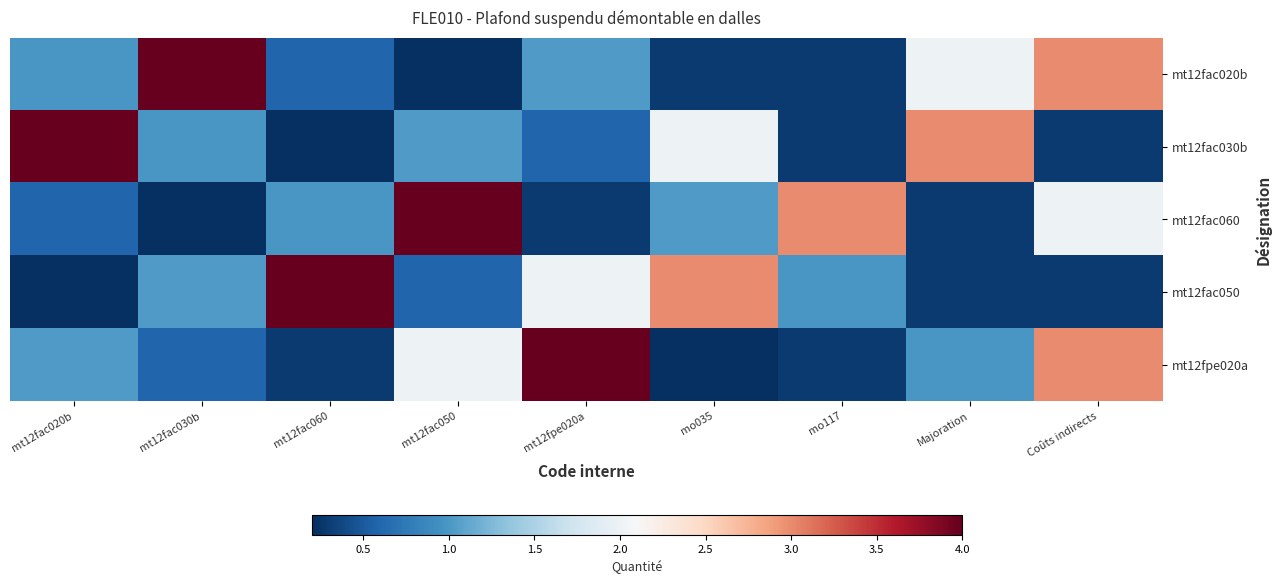

Reading right to left, list all the values displayed in this chart.

mt12fac020b: Coûts indirects=3.0	Majoration=2.0	mo117=0.3	mo035=0.3	mt12fpe020a=1.0	mt12fac050=0.2	mt12fac060=0.6	mt12fac030b=4.0	mt12fac020b=1.0
mt12fac030b: Coûts indirects=0.3	Majoration=3.0	mo117=0.3	mo035=2.0	mt12fpe020a=0.6	mt12fac050=1.0	mt12fac060=0.2	mt12fac030b=1.0	mt12fac020b=4.0
mt12fac060: Coûts indirects=2.0	Majoration=0.3	mo117=3.0	mo035=1.0	mt12fpe020a=0.3	mt12fac050=4.0	mt12fac060=1.0	mt12fac030b=0.2	mt12fac020b=0.6
mt12fac050: Coûts indirects=0.3	Majoration=0.3	mo117=1.0	mo035=3.0	mt12fpe020a=2.0	mt12fac050=0.6	mt12fac060=4.0	mt12fac030b=1.0	mt12fac020b=0.2
mt12fpe020a: Coûts indirects=3.0	Majoration=1.0	mo117=0.3	mo035=0.2	mt12fpe020a=4.0	mt12fac050=2.0	mt12fac060=0.3	mt12fac030b=0.6	mt12fac020b=1.0